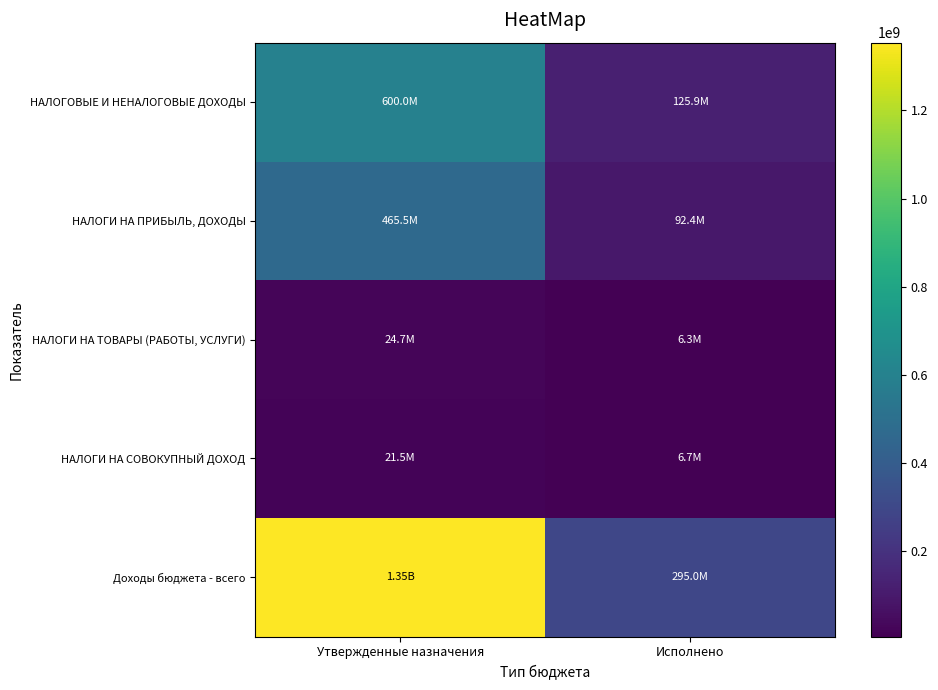

Rank the series at Утвержденные назначения from highest to lowest value.

Доходы бюджета - всего, НАЛОГОВЫЕ И НЕНАЛОГОВЫЕ ДОХОДЫ, НАЛОГИ НА ПРИБЫЛЬ, ДОХОДЫ, НАЛОГИ НА ТОВАРЫ (РАБОТЫ, УСЛУГИ), НАЛОГИ НА СОВОКУПНЫЙ ДОХОД